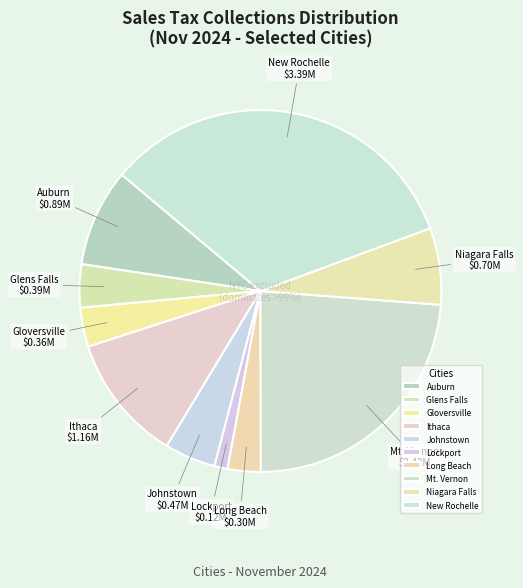

Is there a majority slice in this chart?

No